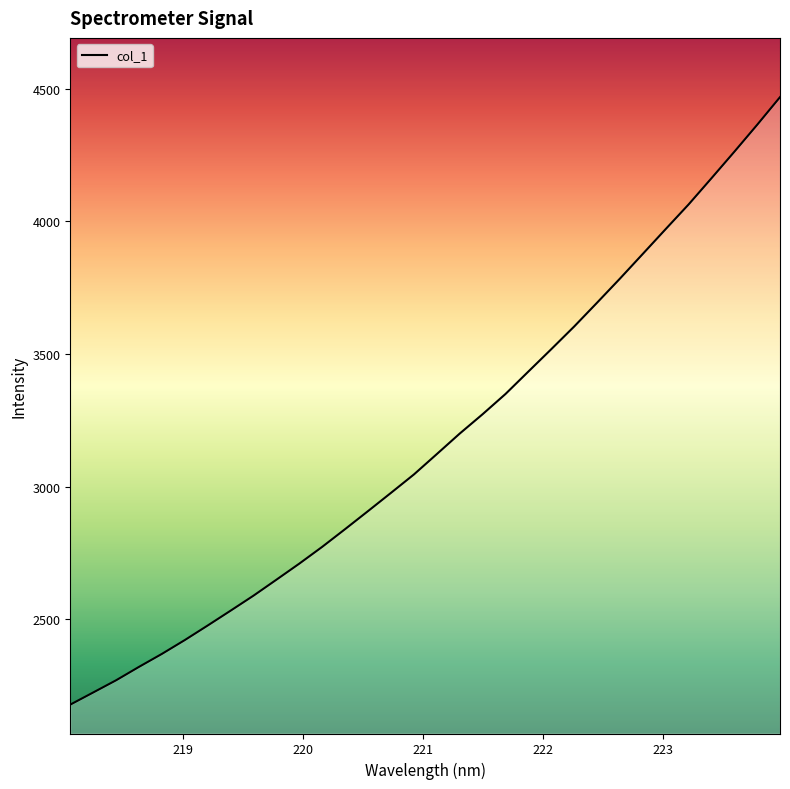

What is the minimum value shown in the chart?

2178.1